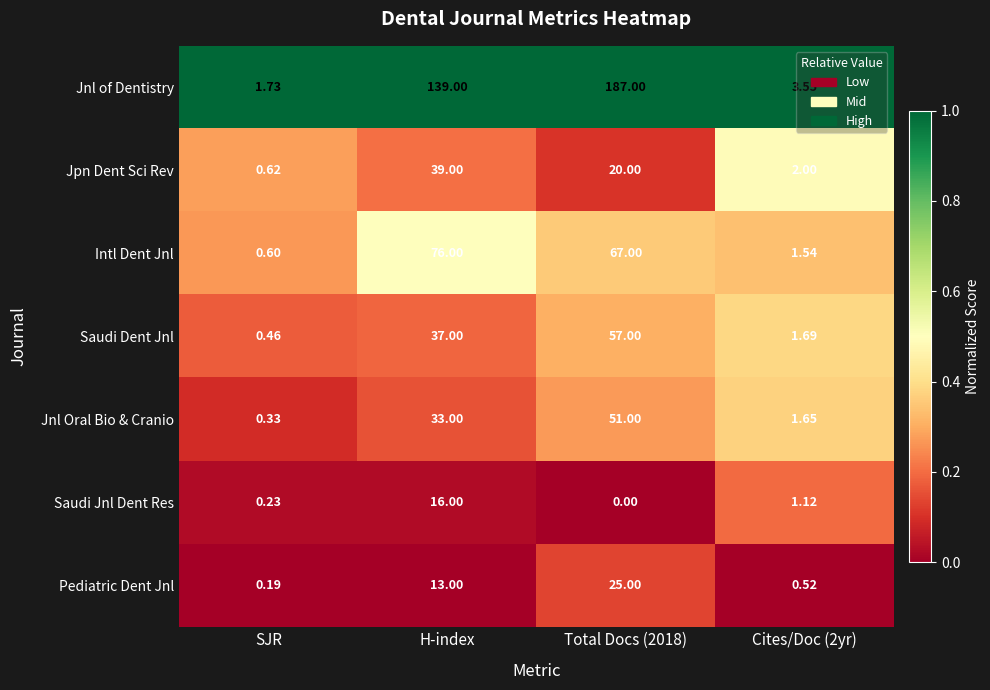

How many distinct data groups are displayed?

7